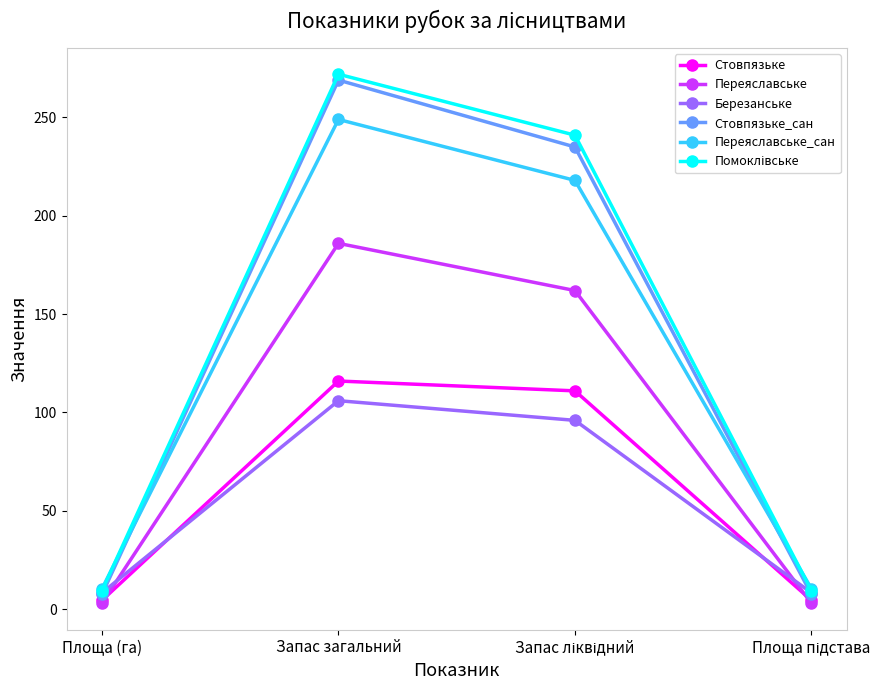

How many distinct data groups are displayed?

6